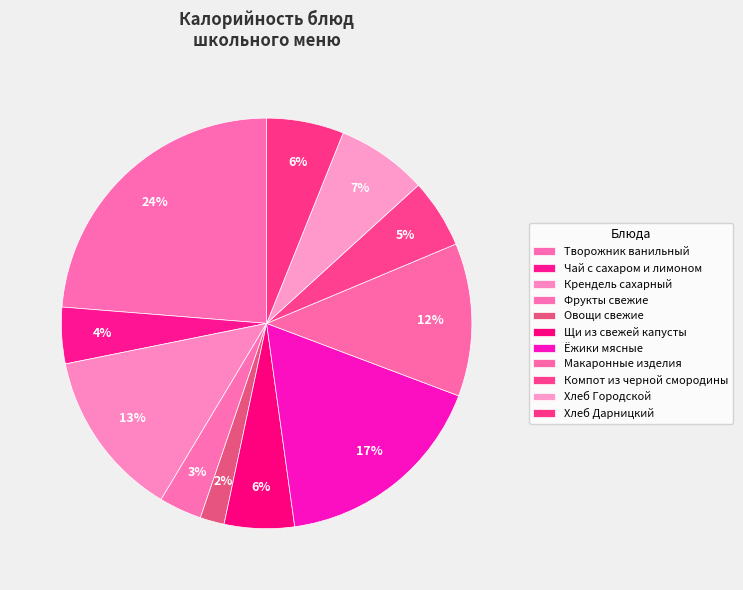

Which slice is the largest?

Творожник ванильный